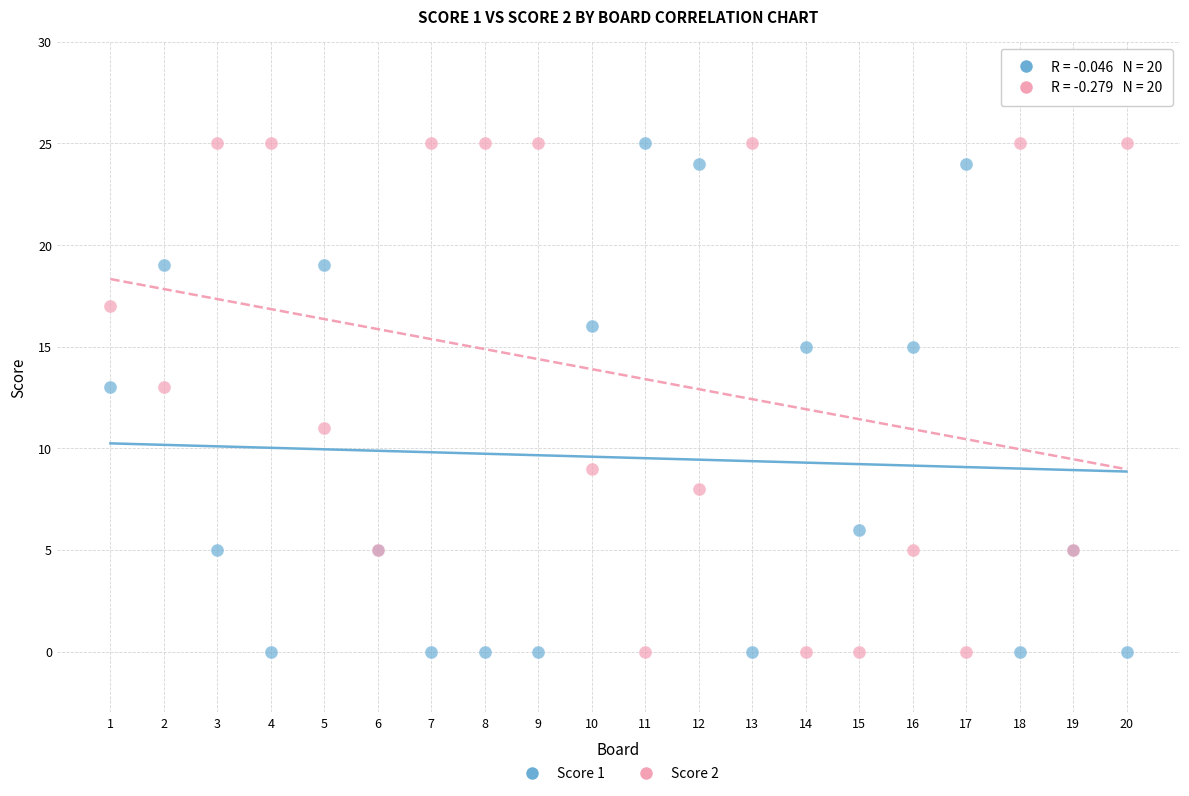

What are all the series names shown in the legend?

Score 1, Score 2